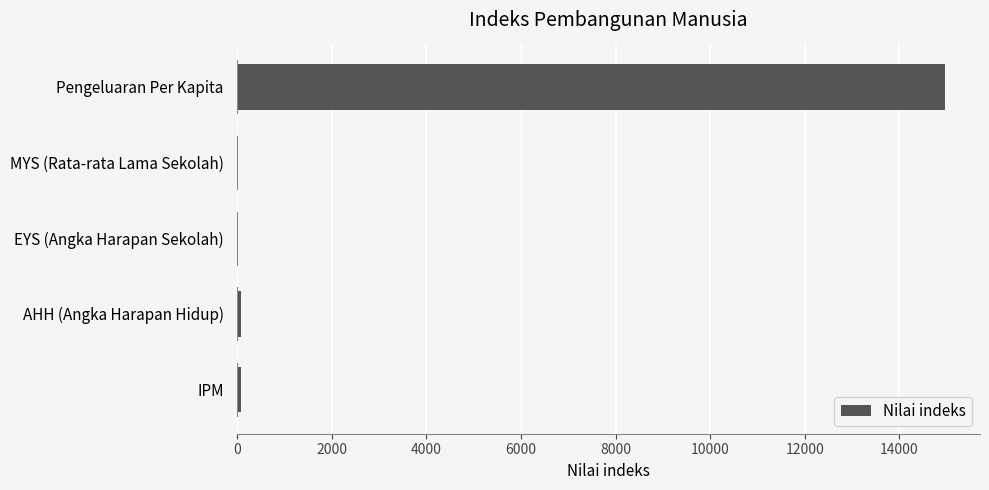

What is the sum of all values?

15132.9